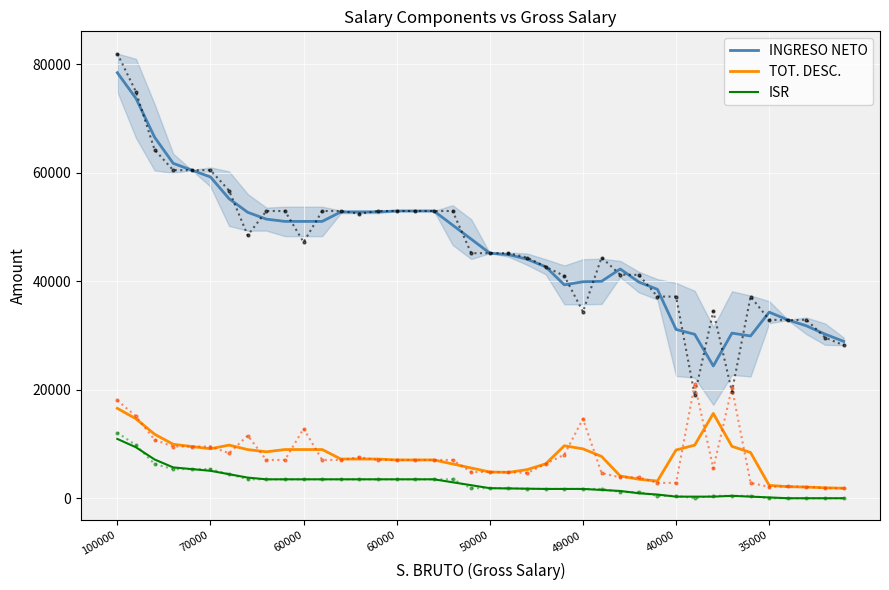

Reading left to right, extract all data points from this chart.

INGRESO NETO: 78431.2	73698.5	66535.2	61724.1	60469.6	59215.0	55206.4	52697.3	51442.8	51024.0	51024.0	51024.0	52775.7	52775.7	52775.7	52942.3	52942.3	52942.3	50350.2	47758.1	45166.0	44899.4	44061.4	42662.6	39329.2	39900.6	39982.5	42249.5	39850.2	38501.3	31108.6	30217.2	24376.7	30436.5	29907.3	34293.8	32873.2	31775.5	30240.6	28907.7
TOT. DESC.: 16568.8	14634.8	11798.2	9942.6	9530.5	9118.3	9793.6	8969.4	8557.2	8976.0	8976.0	8976.0	7224.3	7224.3	7224.3	7057.6	7057.6	7057.6	6316.4	5575.2	4834.0	4767.3	5271.9	6337.4	9670.8	9099.4	7704.1	4103.8	3503.1	3165.4	8891.4	9782.8	15623.3	9563.5	8426.1	2372.9	2126.8	2057.9	1926.0	1842.3
ISR: 10929.3	9389.3	7143.7	5682.1	5368.4	5054.8	4427.6	3800.3	3486.7	3486.7	3486.7	3486.7	3486.7	3486.7	3486.7	3486.7	3486.7	3486.7	2942.4	2398.2	1854.0	1807.0	1759.9	1712.9	1712.9	1712.9	1527.5	1339.3	915.9	677.9	295.1	295.1	295.1	442.6	295.1	147.5	0.0	0.0	0.0	0.0